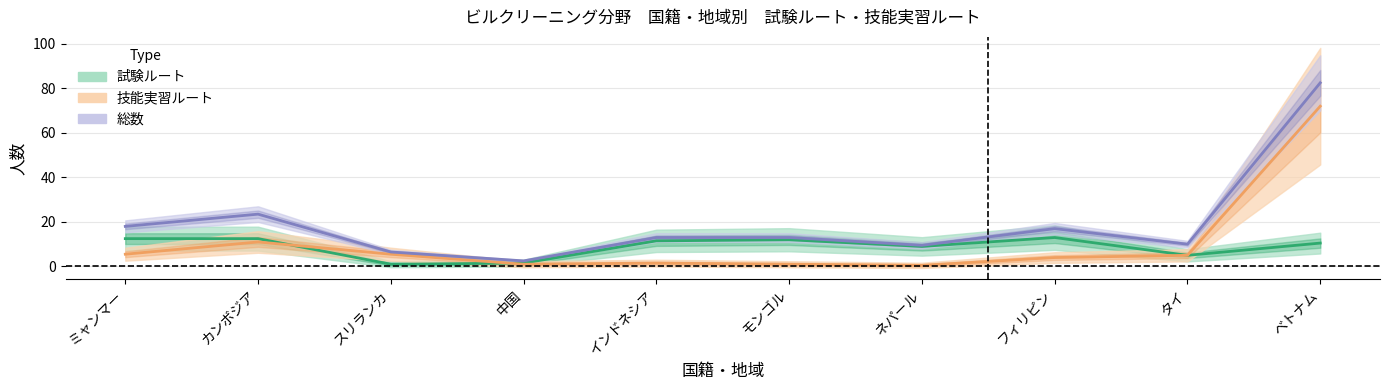

Where is the first local minimum?

中国